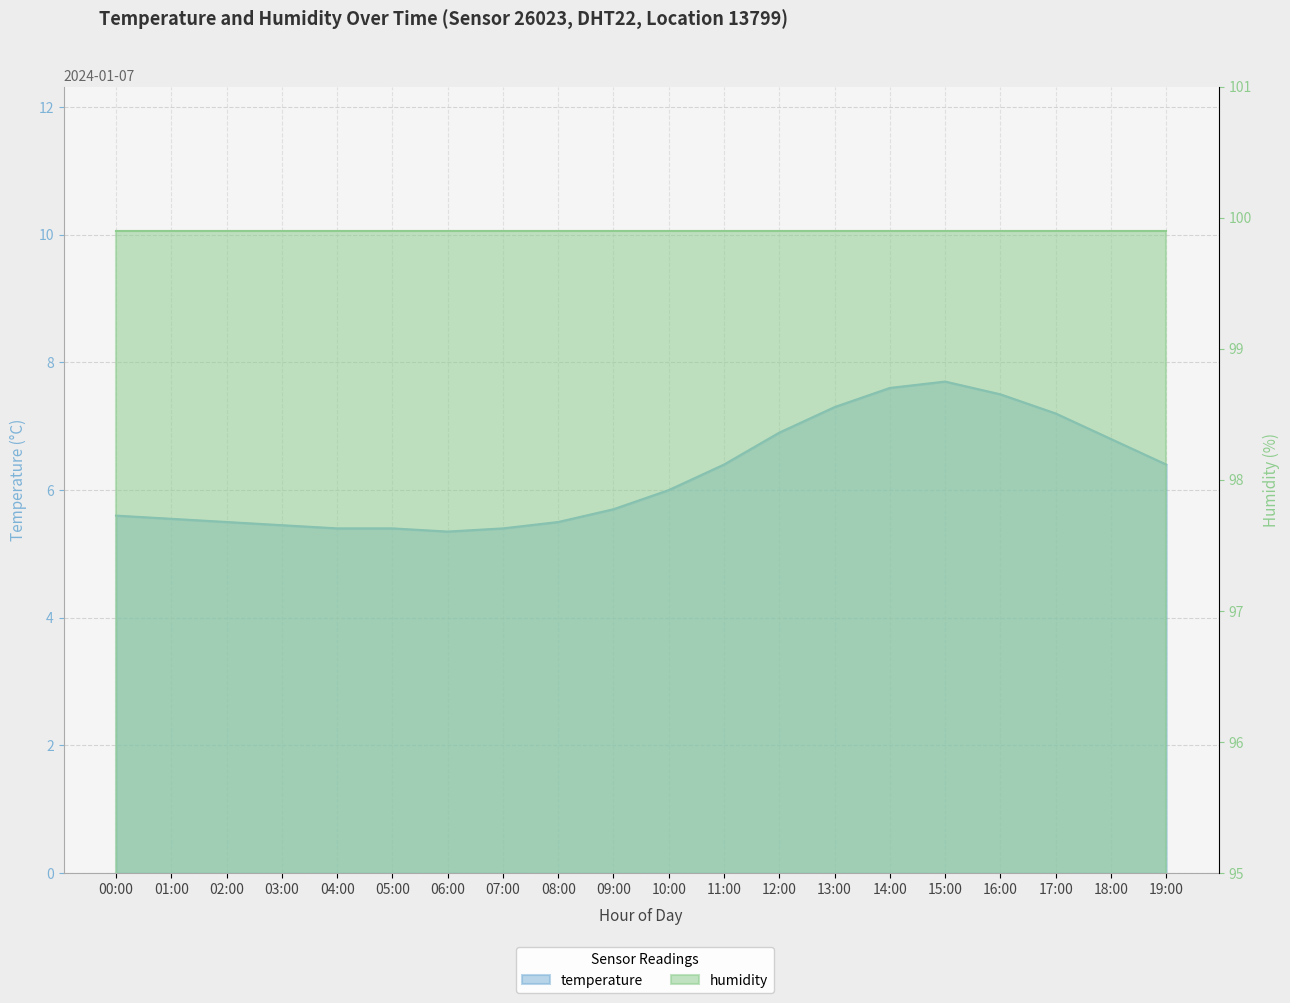

At which category does the data reach its first local peak?

15:00